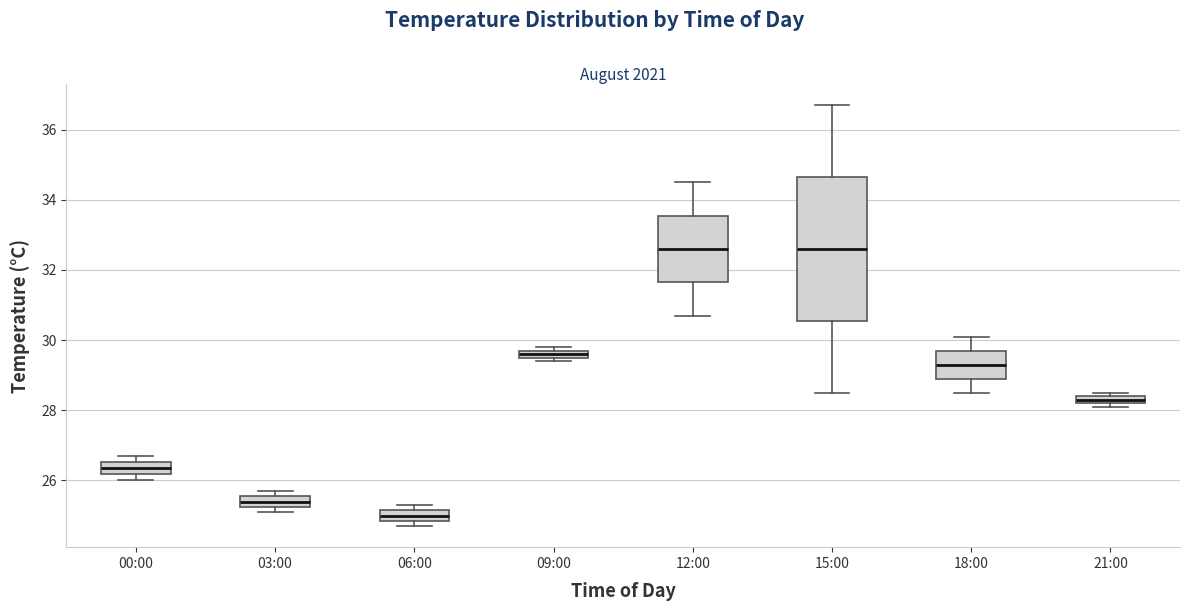

Where does the upper whisker of the box for 18:00 end on the y-axis? The values are not printed on the chart, so give them approximately, as read against the axis.

30.2